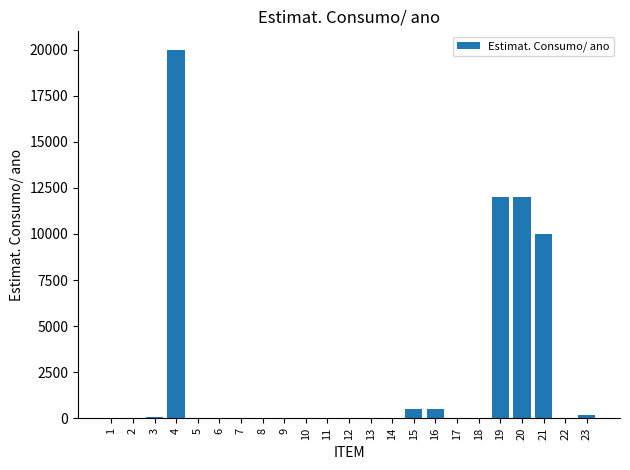

Which has a higher value, 10 or 21?

21